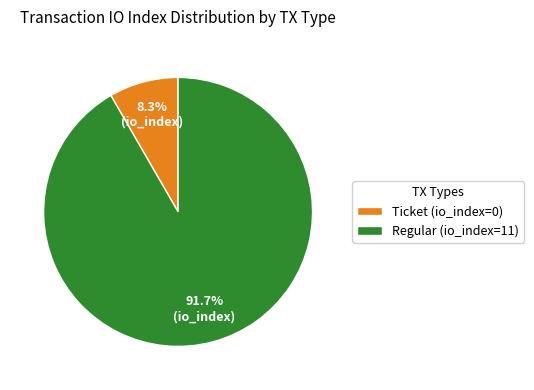

Rank the categories by value from highest to lowest.

Regular (io_index=11), Ticket (io_index=0)